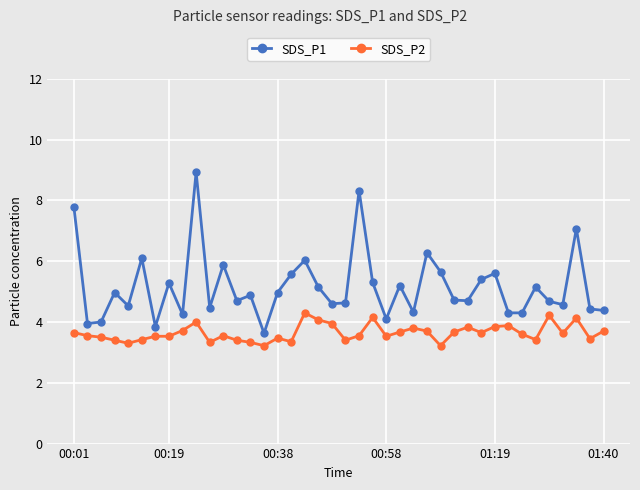

Which series has the largest total across all categories?

SDS_P1